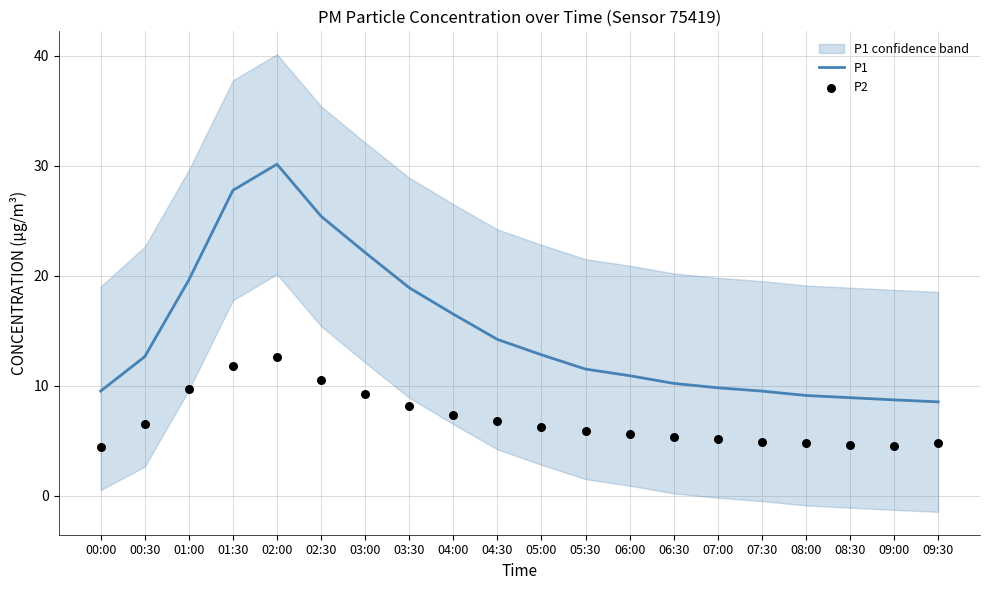

At how many categories does at least one series exceed 14?

8